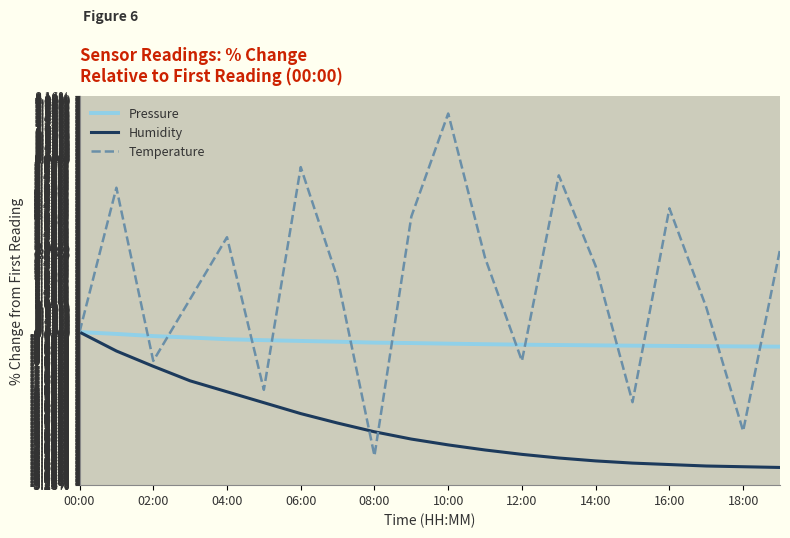

Which series has the largest range (max minus min)?

Temperature